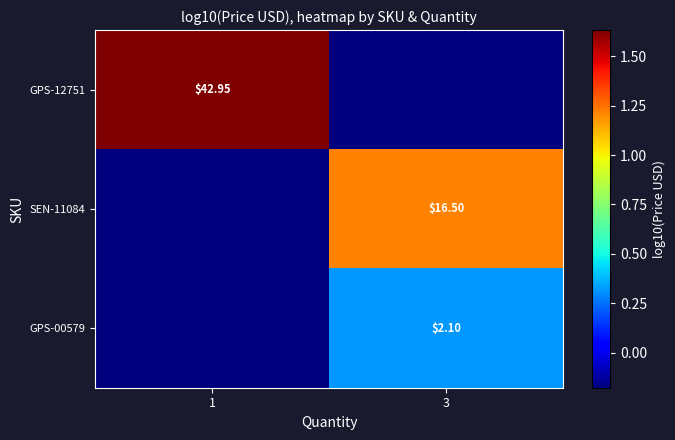

What is the minimum value shown in the chart?

-0.2